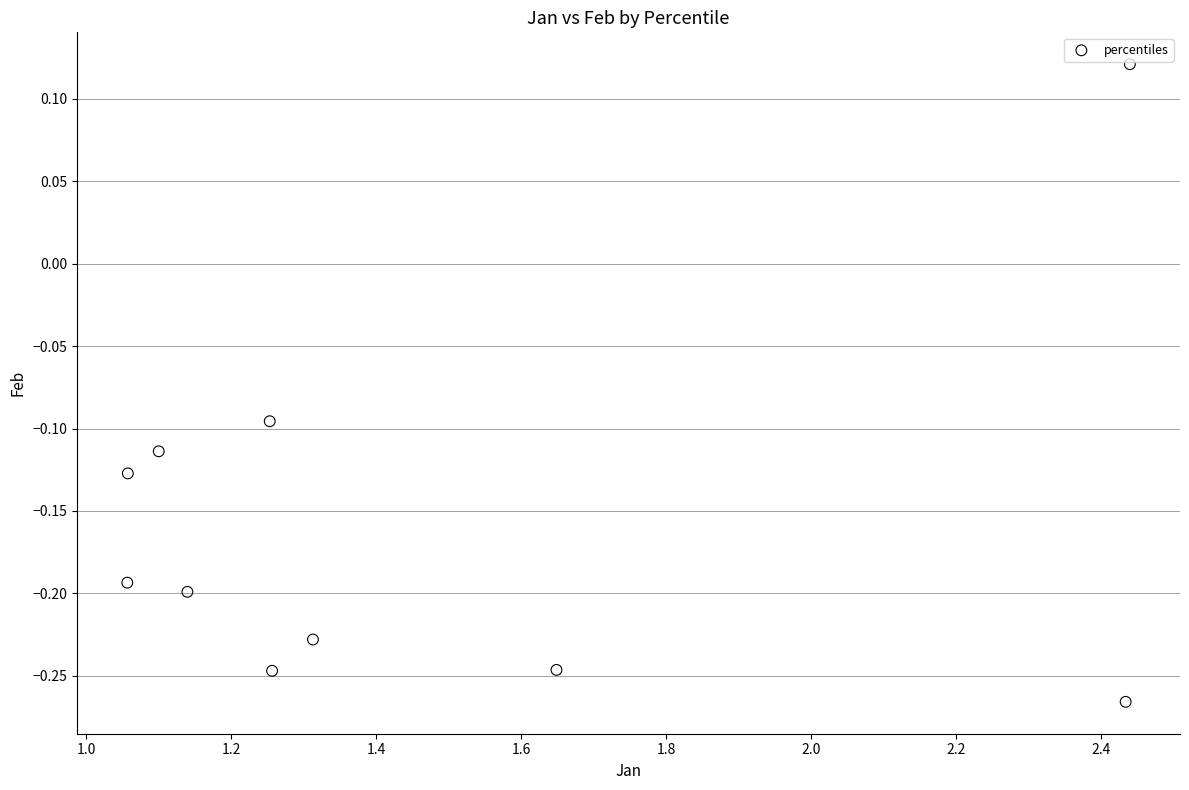

What is the average X value?

1.5